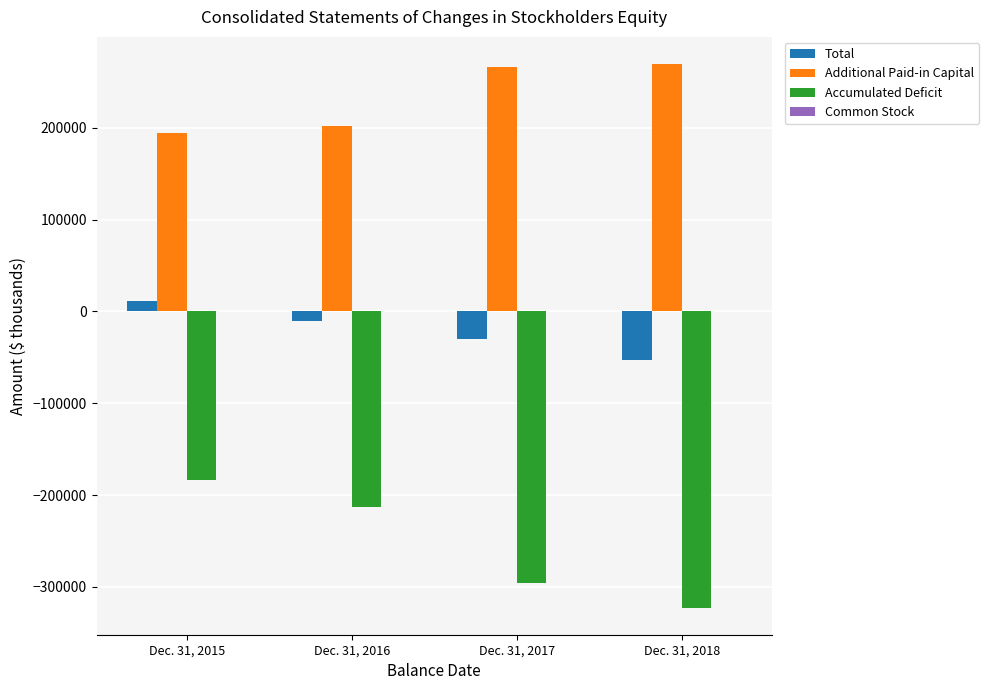

What is the greatest value displayed?

269524